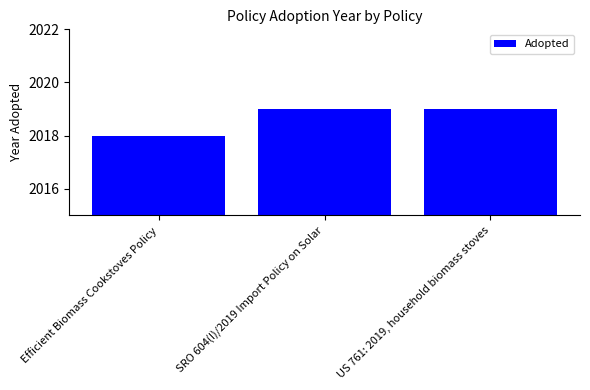

Is it true that the value at SRO 604(I)/2019 Import Policy on Solar is 2654?

False